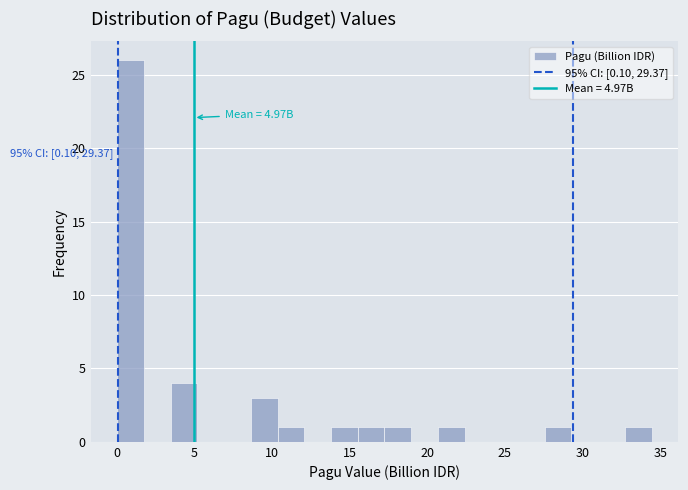

Around what value on the x-axis is the tallest bar? Give the approximate position of its centre, as read against the axis.

1.0